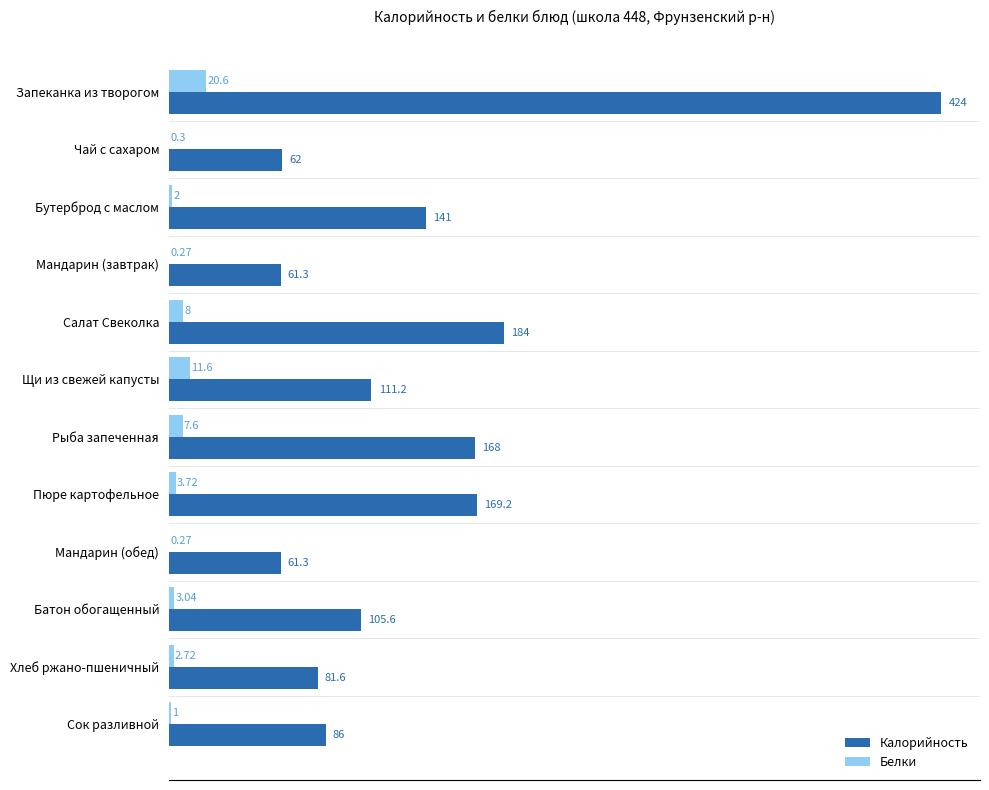

Where is Белки nearest to the value 10?

Щи из свежей капусты